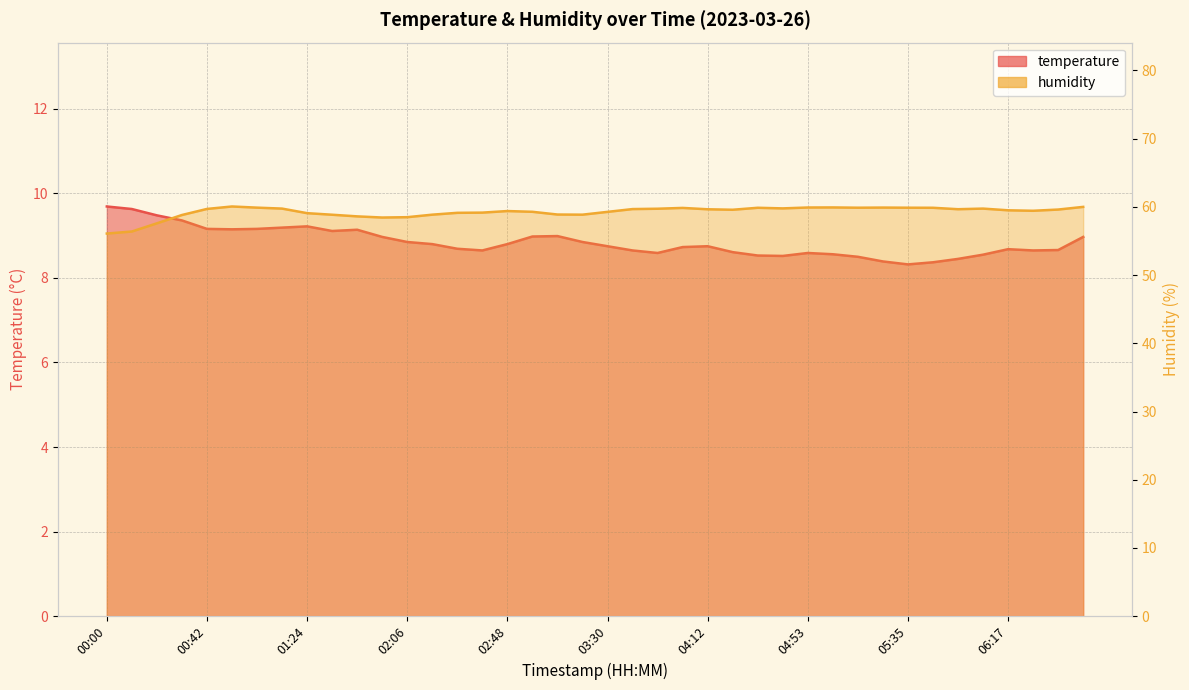

True or false: humidity and temperature cross at least once.

False